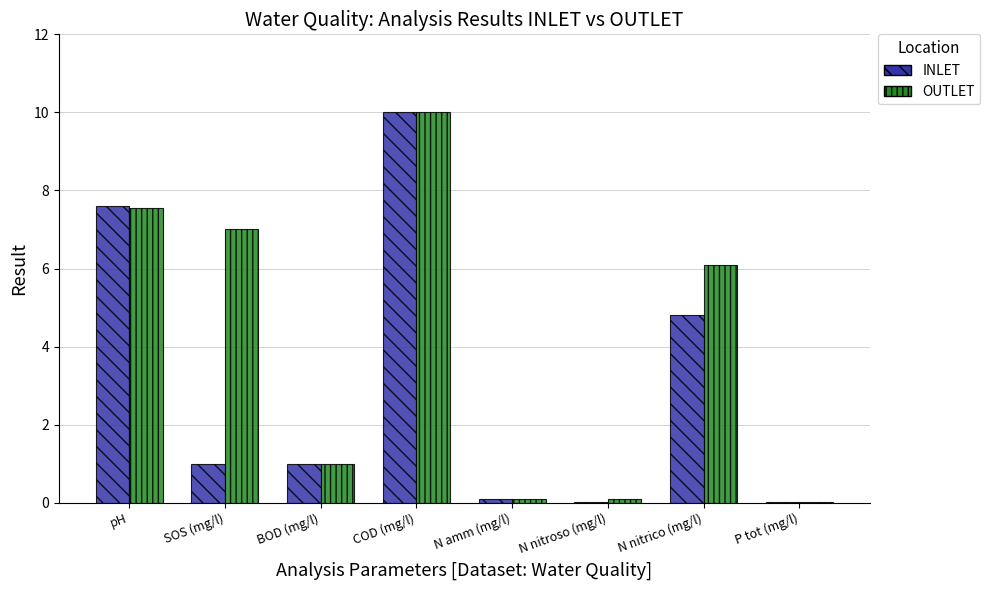

How many groups of bars are there?

8